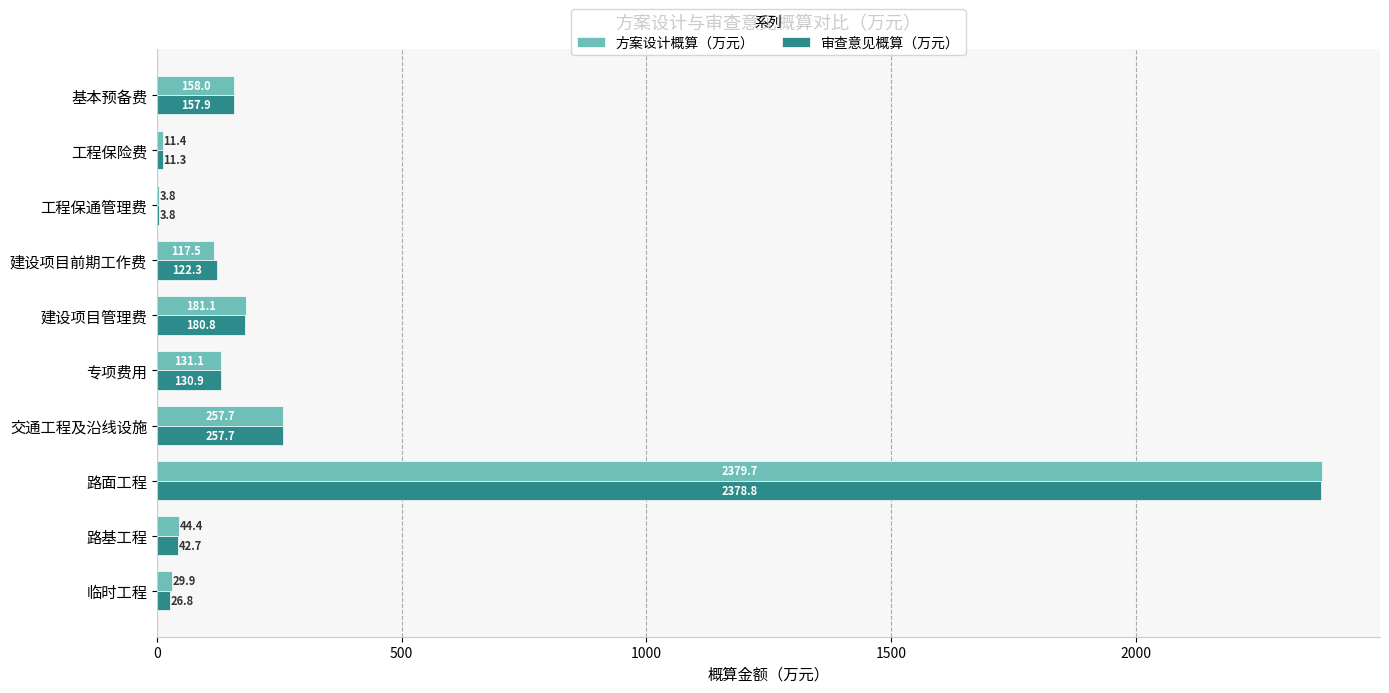

What is the total value across all series at 基本预备费?

315.9